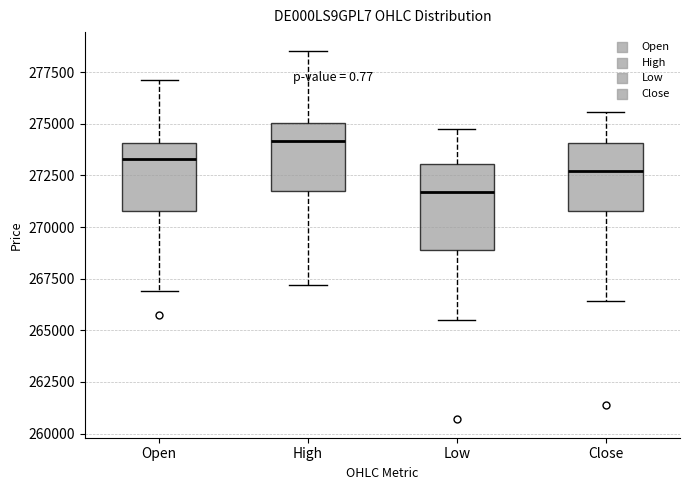

Where is the upper edge of the box for Close on the y-axis? The values are not printed on the chart, so give them approximately, as read against the axis.

274000